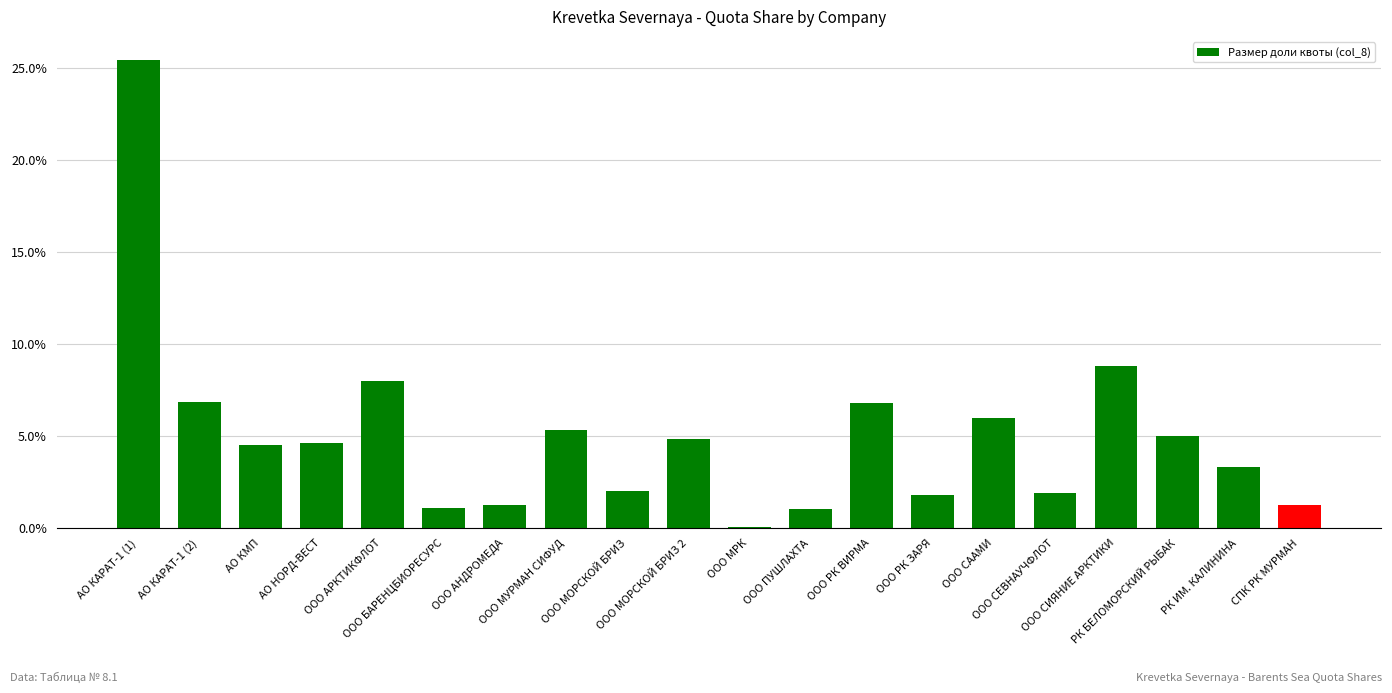

What is the sum of the values at ООО СЕВНАУЧФЛОТ and ООО МОРСКОЙ БРИЗ?

3.9